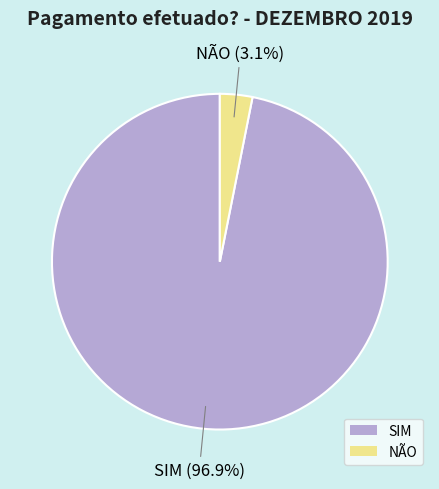

To the nearest percent, what percentage of the pie is SIM?

97%